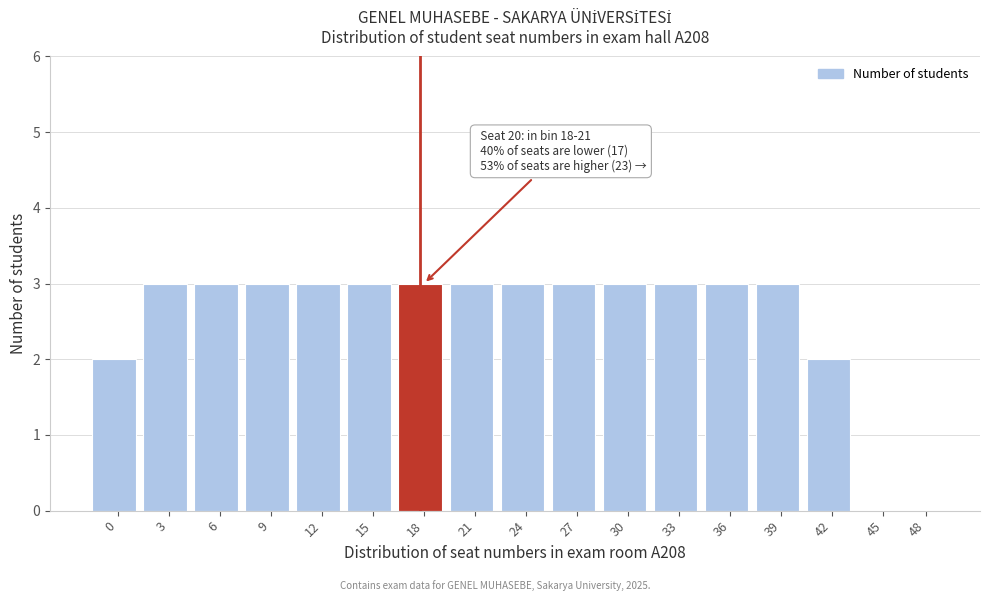

Reading right to left, extract all data points from this chart.

48=0	45=0	42=2	39=3	36=3	33=3	30=3	27=3	24=3	21=3	18=3	15=3	12=3	9=3	6=3	3=3	0=2